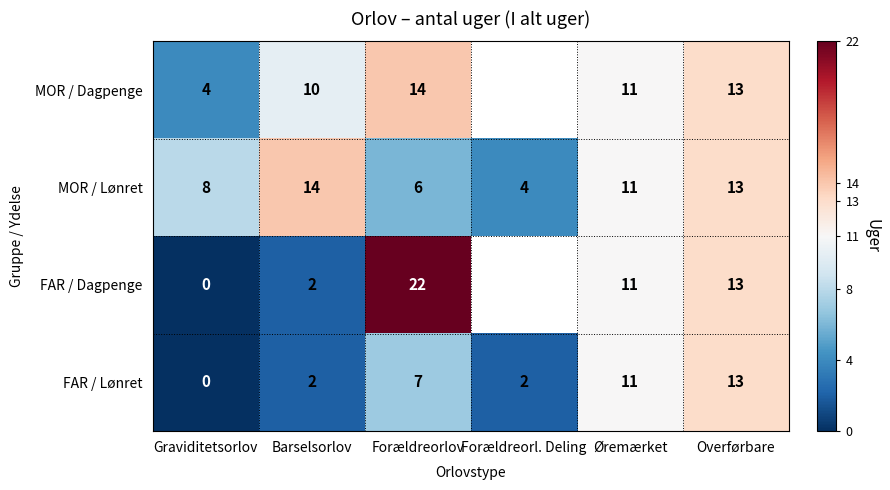

The MOR / Lønret series shows 22.4 at Overførbare. True or false?

False